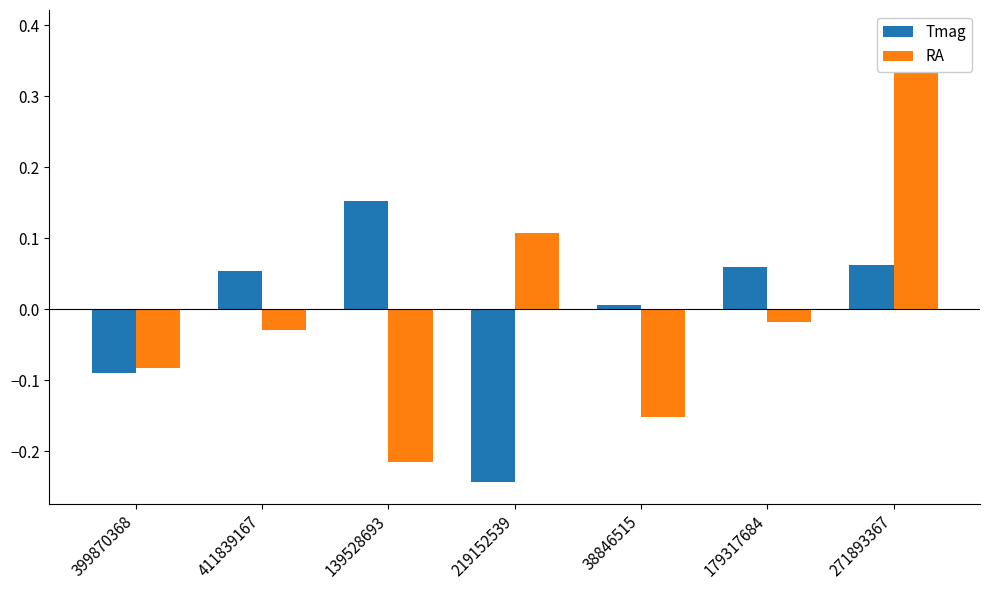

How many bars are there in total?

14